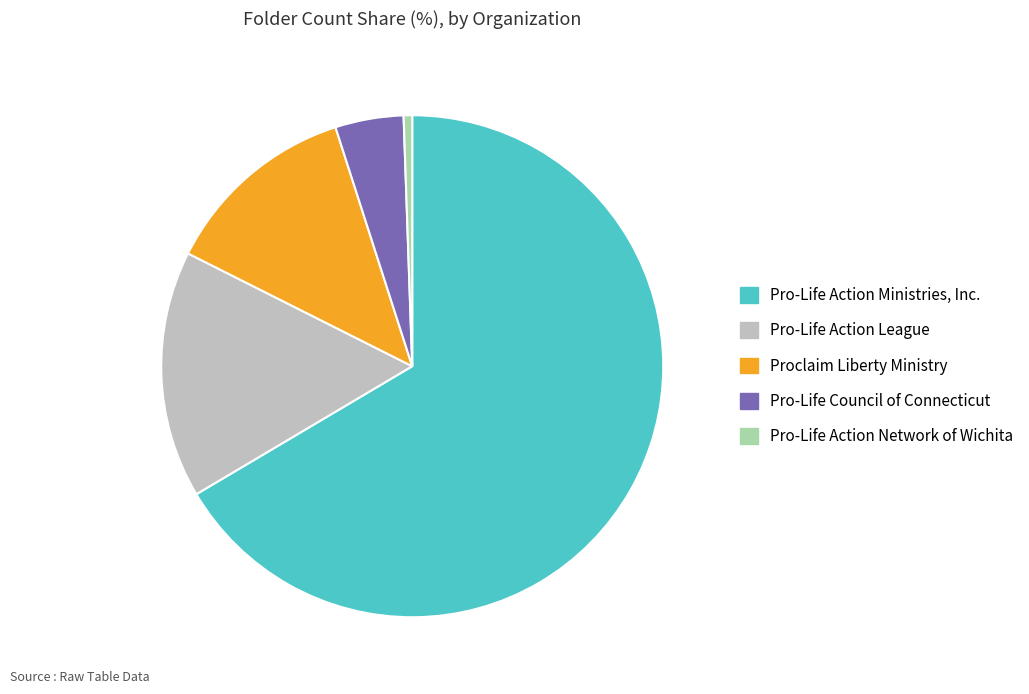

Count the number of slices in the pie.

5